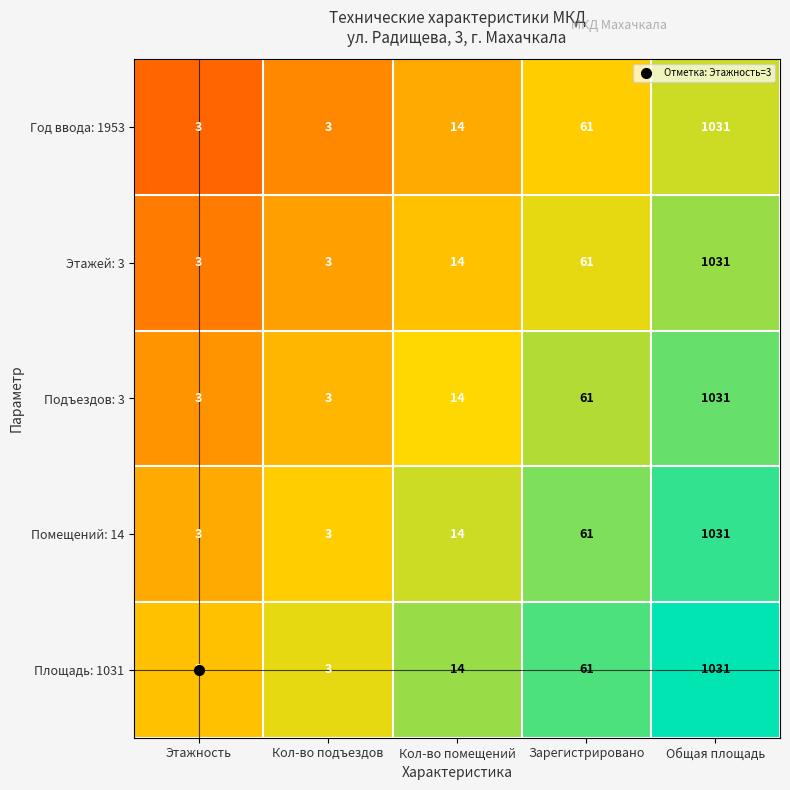

What is the lowest value of the Этажей: 3 series?

3